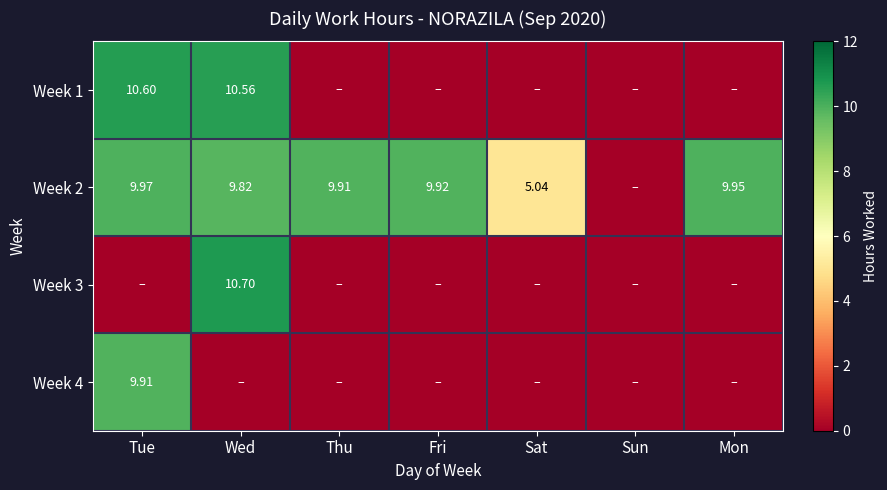

How many distinct data groups are displayed?

4